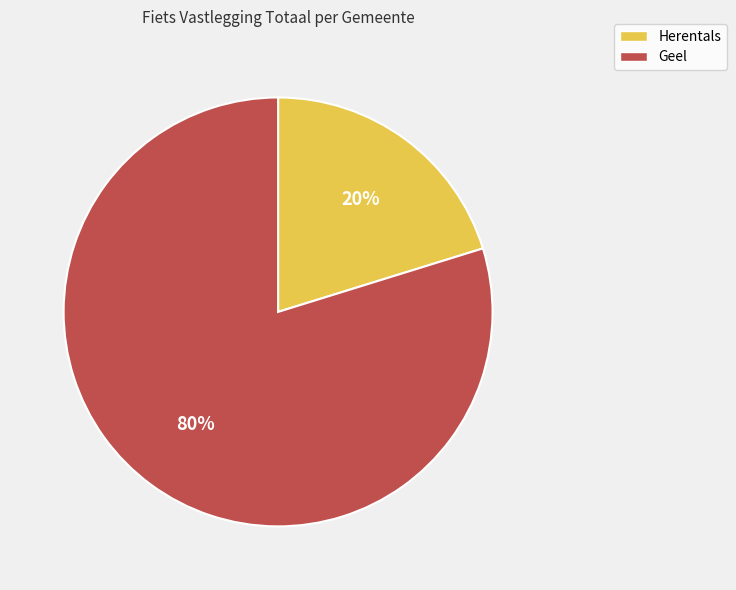

To the nearest percent, what is the average slice percentage?

50%